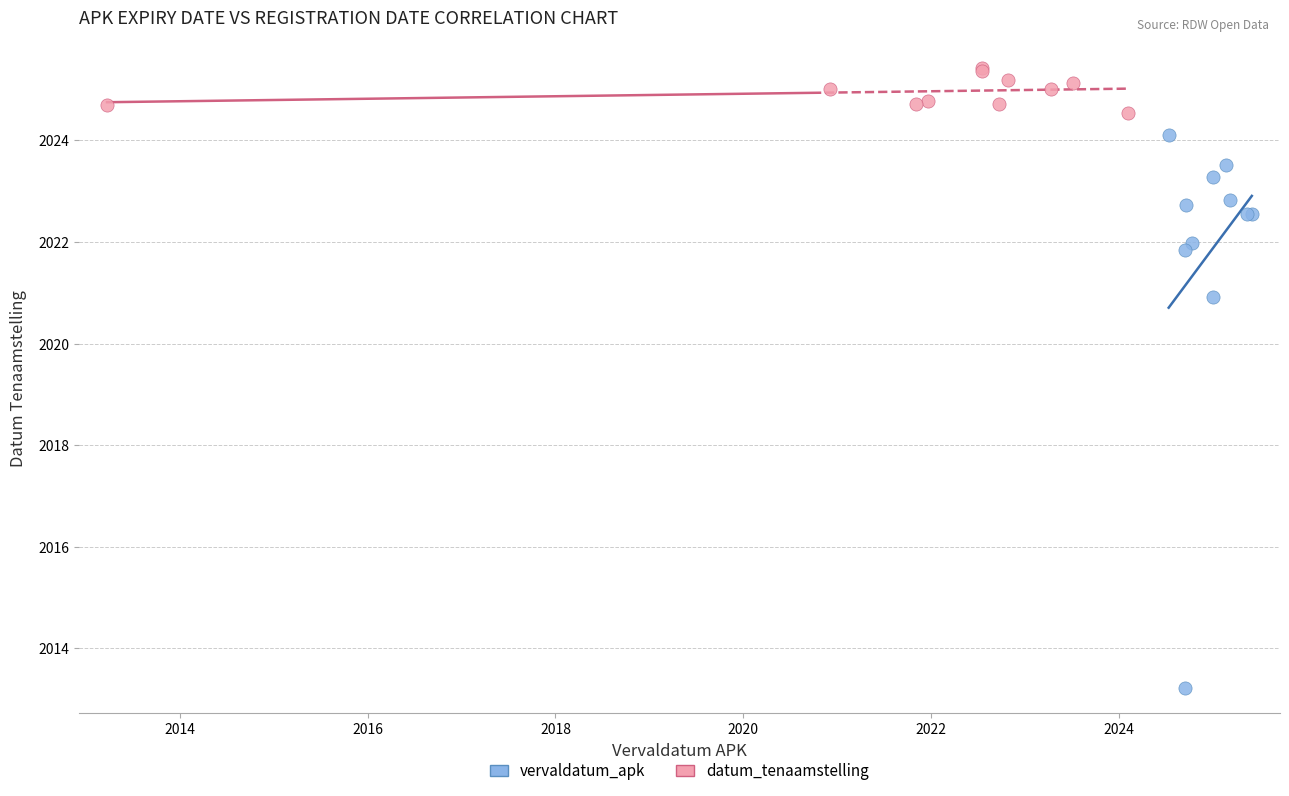

Which series reaches the maximum Y coordinate?

datum_tenaamstelling